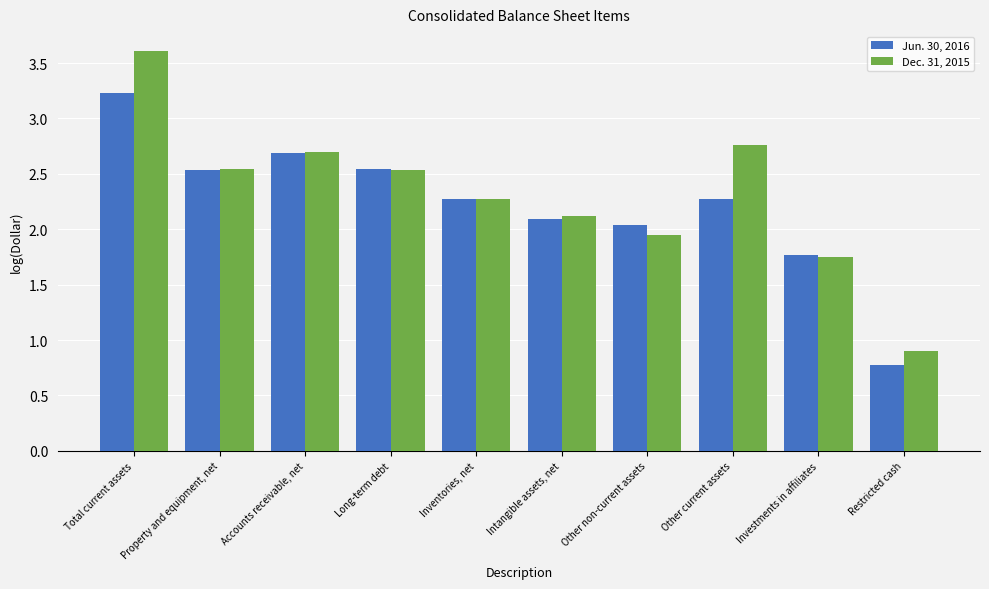

Where is Jun. 30, 2016 nearest to the value 2?

Other non-current assets